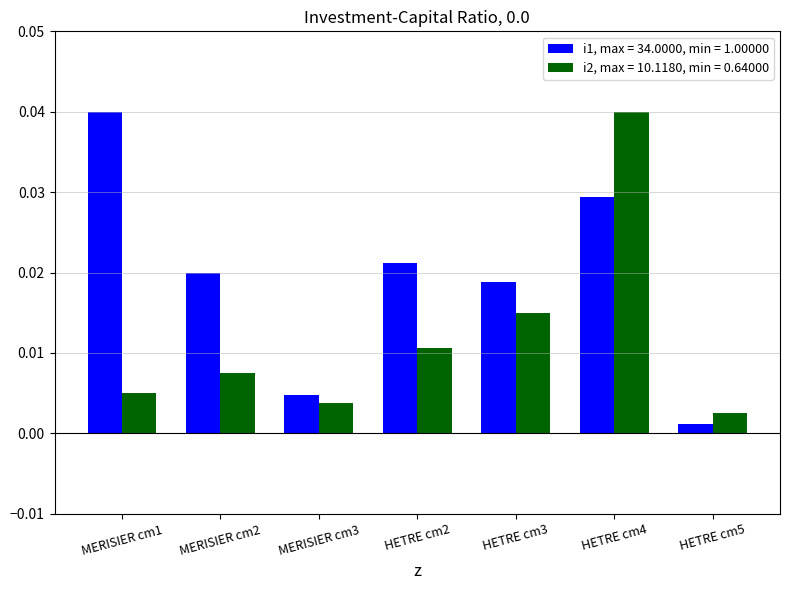

At which category is the sum across all series the highest?

HETRE cm4